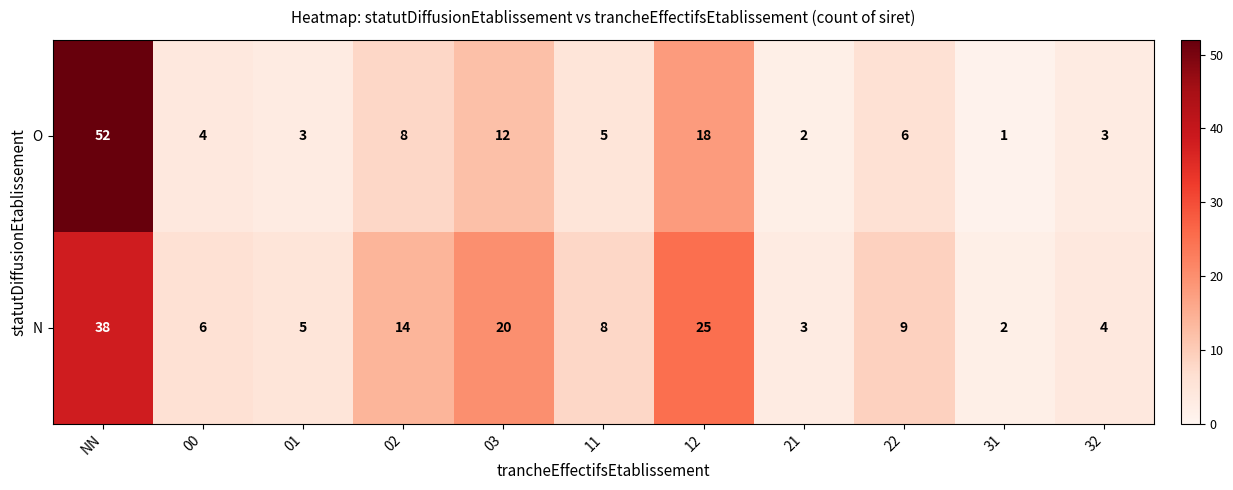

At which category is the sum across all series the highest?

NN